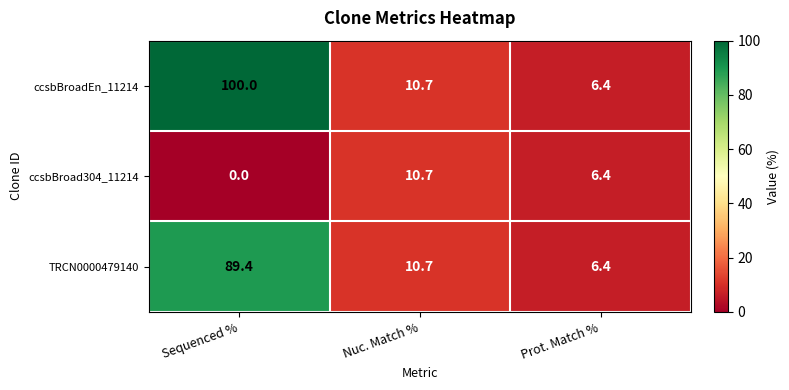

At which category is the sum across all series the highest?

Sequenced %